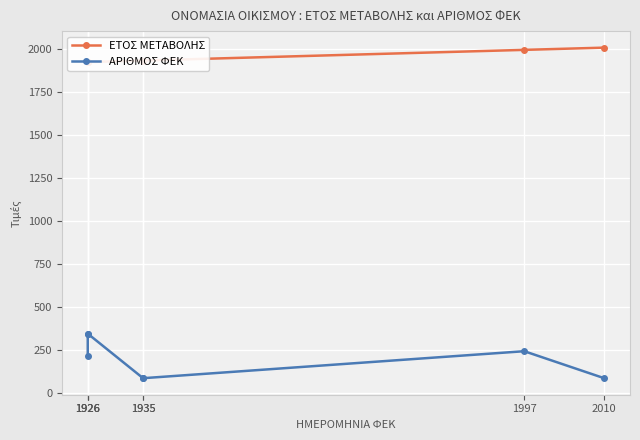

How many data points in ΑΡΙΘΜΟΣ ΦΕΚ are less than 217?

3